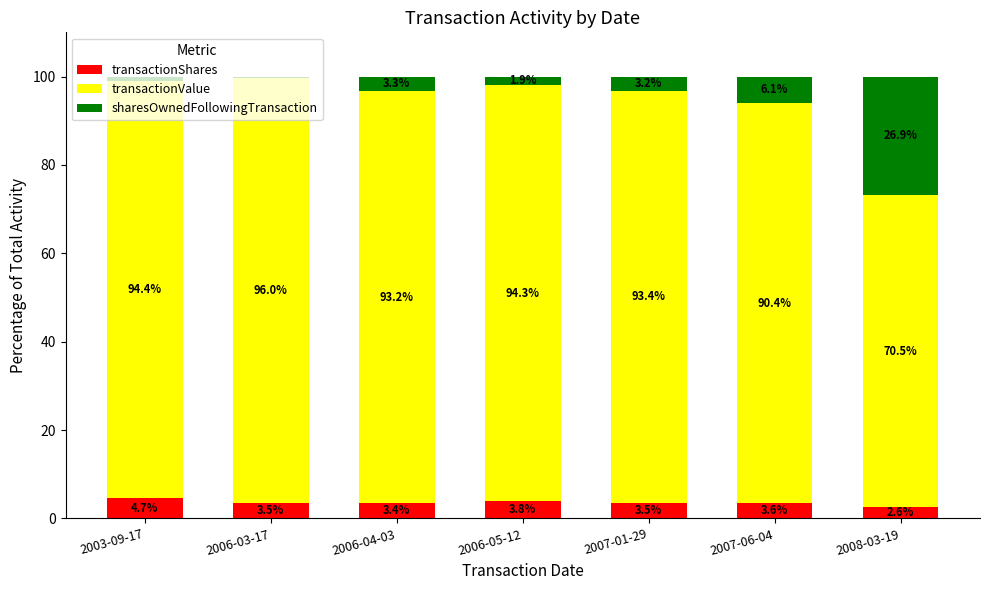

Is it true that transactionShares equals 3.4 at 2006-04-03?

True